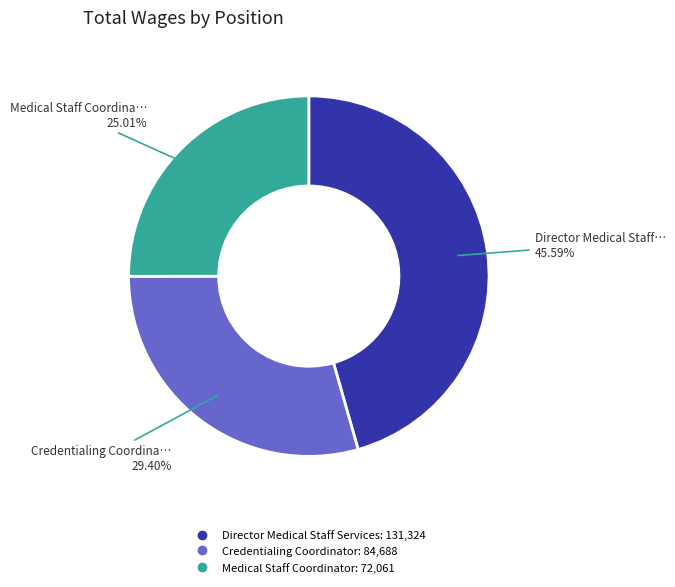

Which has a higher value, Credentialing Coordinator or Medical Staff Coordinator?

Credentialing Coordinator